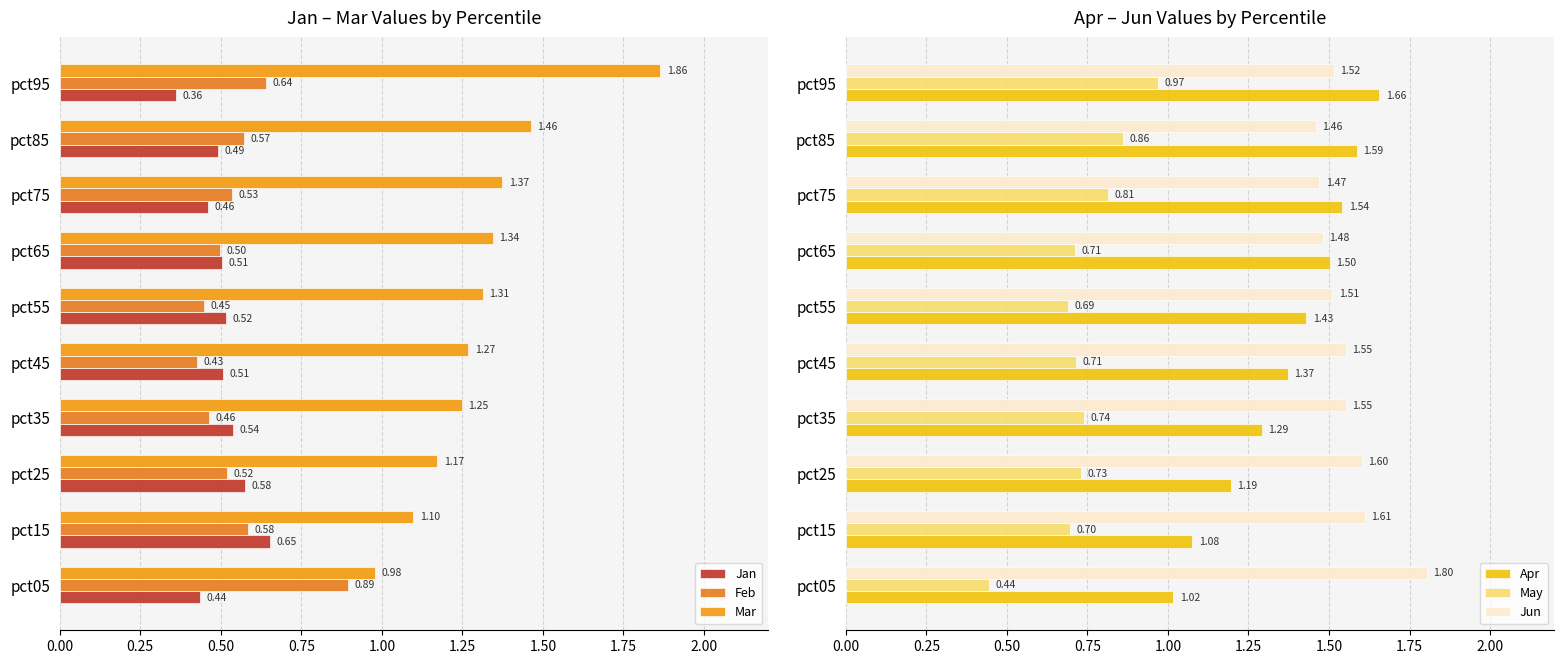

Count the number of data series in this chart.

6